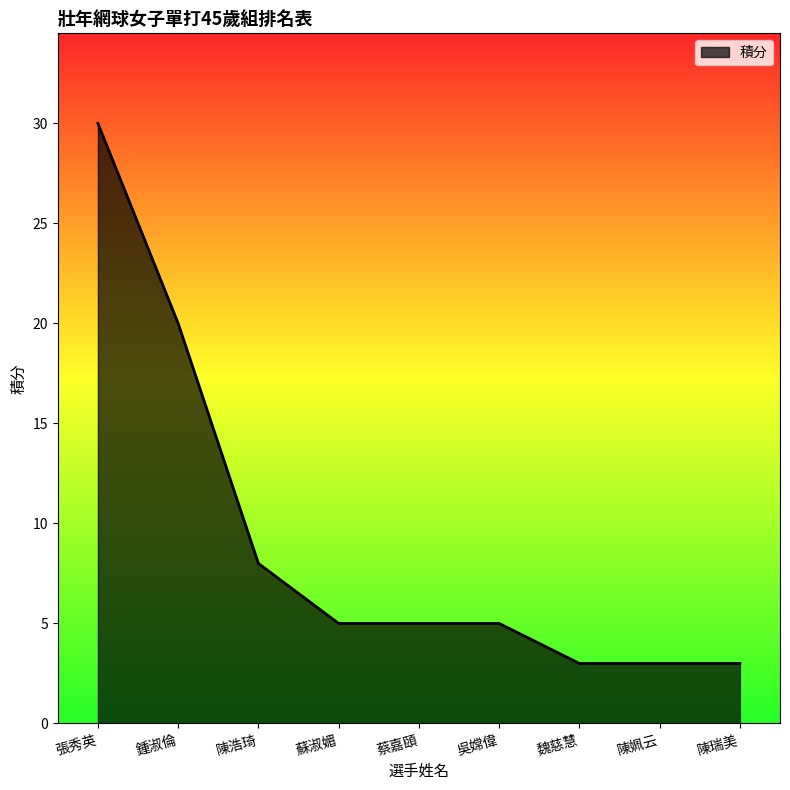

What position from the right is 陳姵云?

2